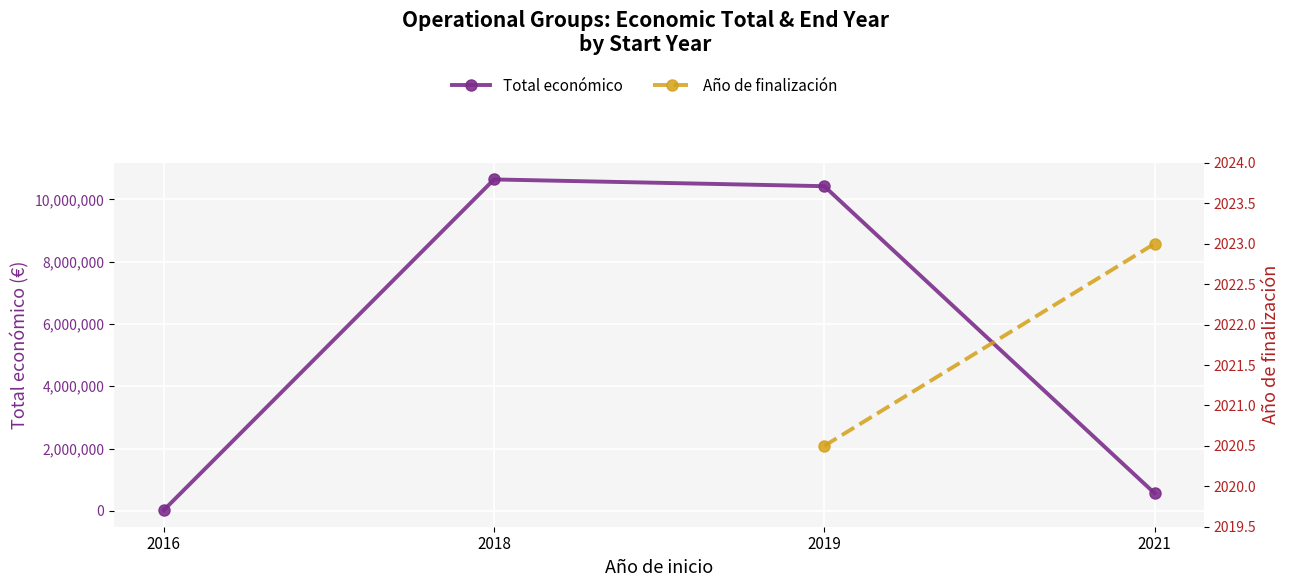

Is the value of Total económico at 2018 greater than the value of Año de finalización at 2018?

No